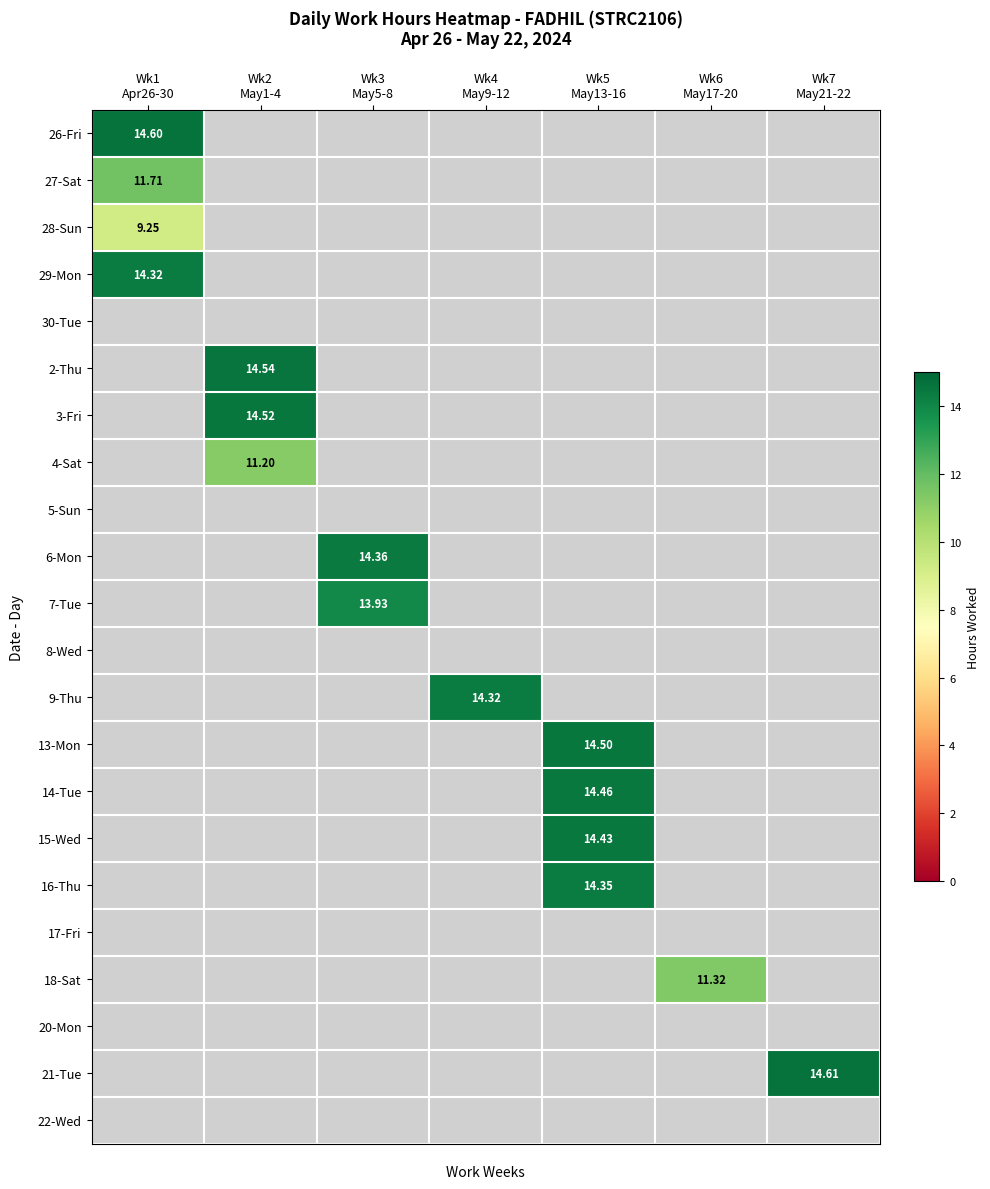

True or false: 15-Wed has a value of 0.0 at Wk7 May21-22.

True